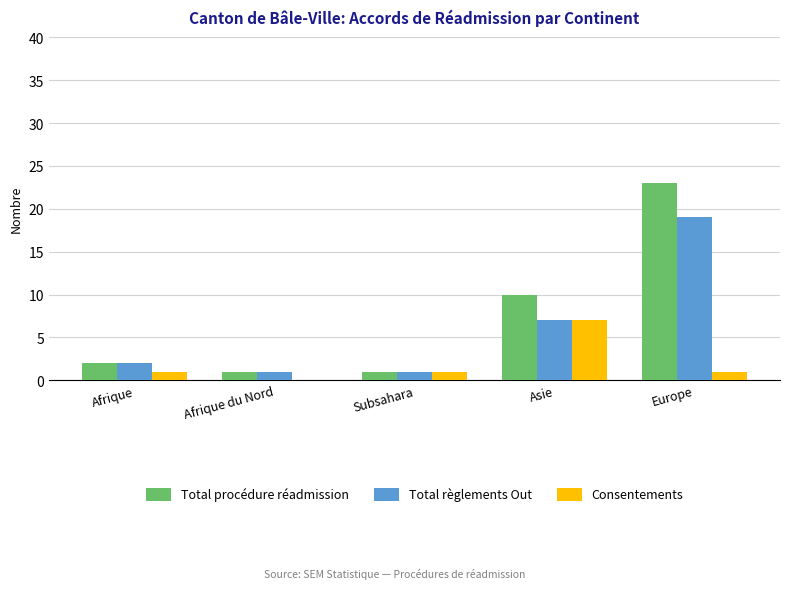

What are all the series names shown in the legend?

Total procédure réadmission, Total règlements Out, Consentements